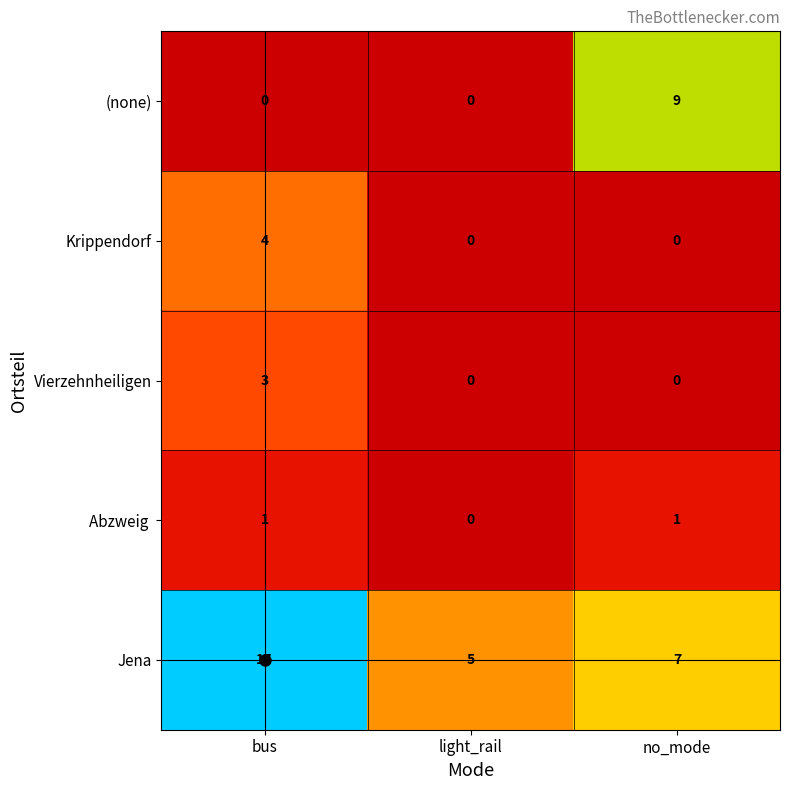

How many values in the Vierzehnheiligen series exceed 0?

1